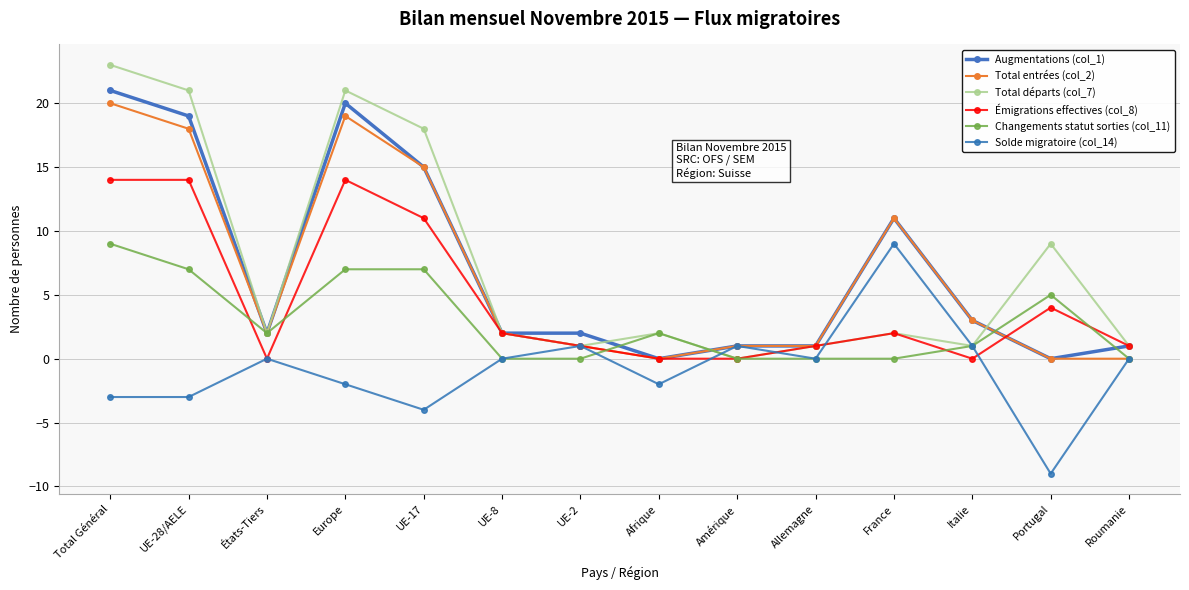

What is the label of the 2nd point from the left?

UE-28/AELE